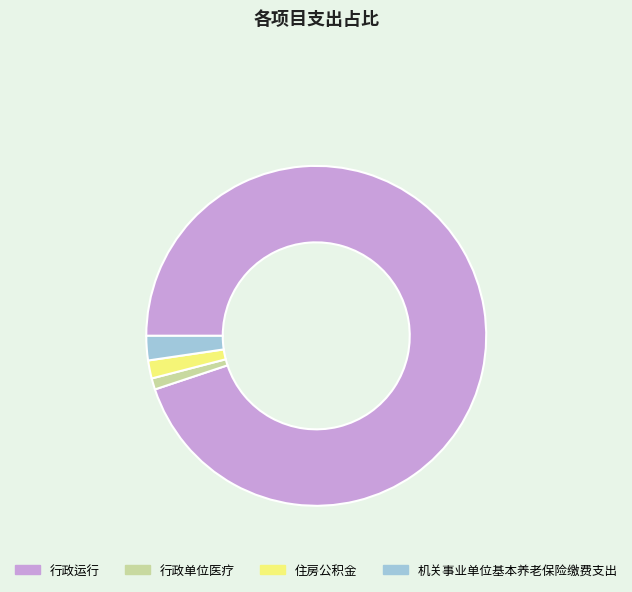

Is it true that 住房公积金 is 7% of the pie?

False